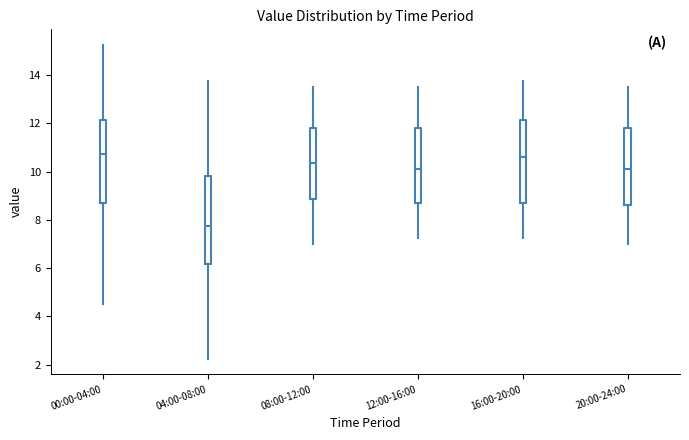

Reading left to right, transcribe this box plot: for each box, give where its median line is, the range the box spans, and where its two whiskers end, as read against the y-axis. The values are not printed on the chart, so give them approximately, as read against the axis.

00:00-04:00: median 10.8, box 8.6 to 12.2, whiskers 4.6 to 15.2
04:00-08:00: median 7.8, box 6.2 to 9.8, whiskers 2.2 to 13.8
08:00-12:00: median 10.4, box 8.8 to 11.8, whiskers 7.0 to 13.6
12:00-16:00: median 10.2, box 8.6 to 11.8, whiskers 7.2 to 13.6
16:00-20:00: median 10.6, box 8.6 to 12.2, whiskers 7.2 to 13.8
20:00-24:00: median 10.2, box 8.6 to 11.8, whiskers 7.0 to 13.6